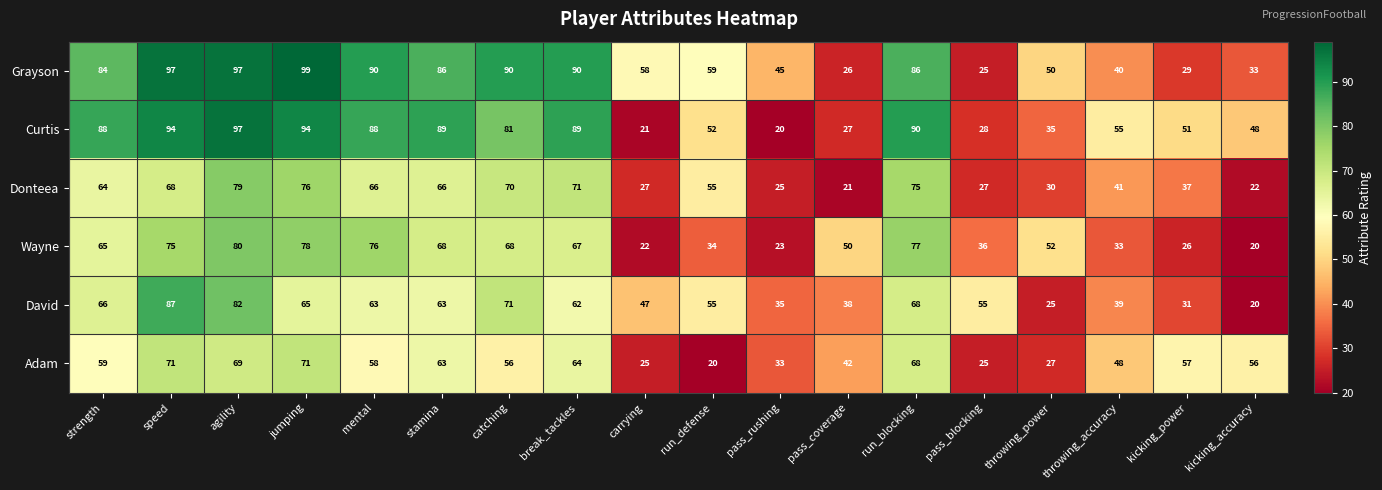

The value of Donteea at throwing_power is 49. True or false?

False